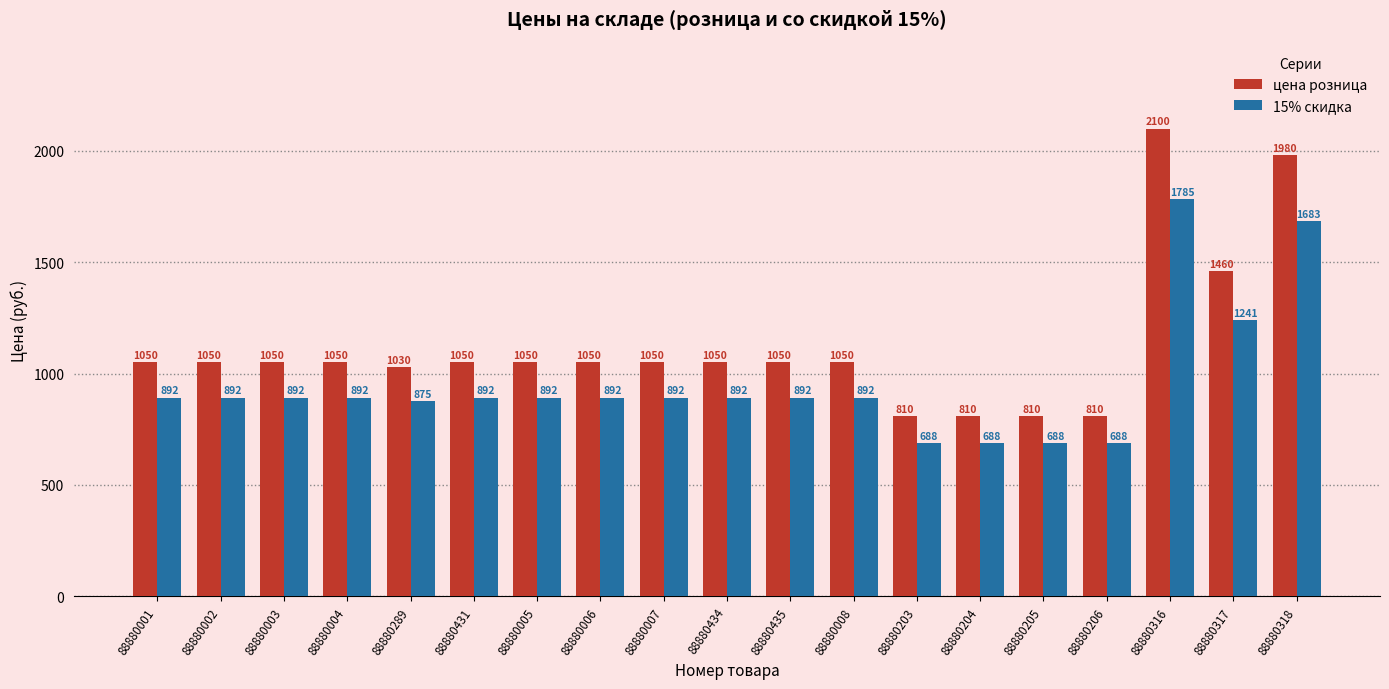

At 88880204, list the series in order from largest to smallest.

цена розница, 15% скидка